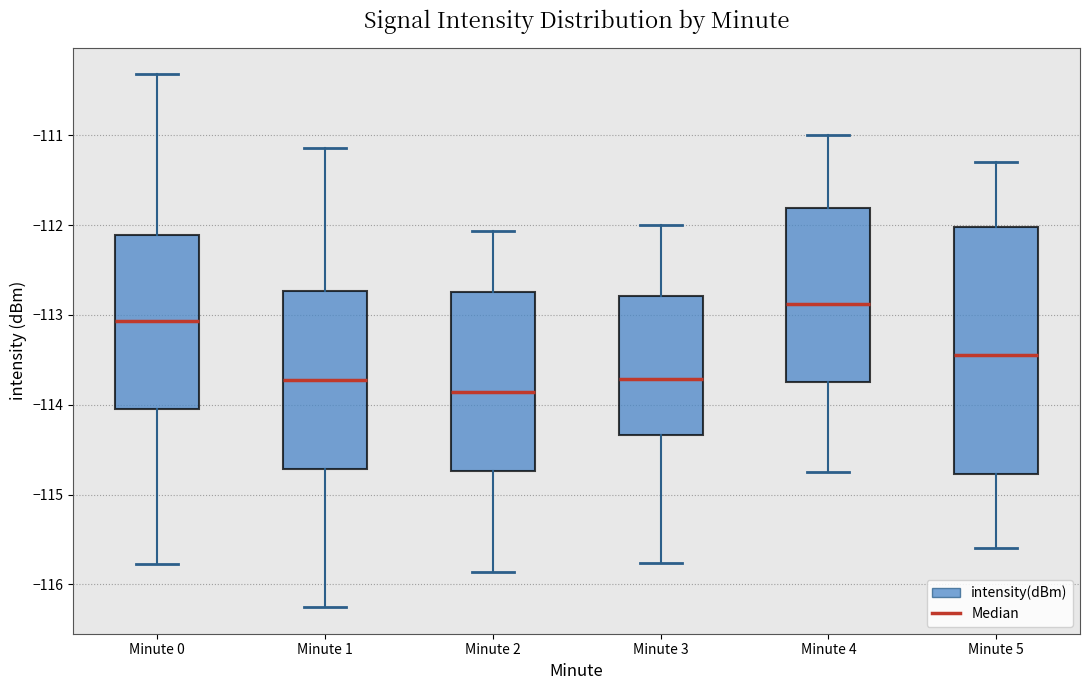

Reading left to right, read every box against the y-axis: the position of its median line, the range the box covers, and the ends of its whiskers. The values are not printed on the chart, so give them approximately, as read against the axis.

Minute 0: median -113.1, box -114.1 to -112.1, whiskers -115.8 to -110.3
Minute 1: median -113.7, box -114.7 to -112.7, whiskers -116.3 to -111.1
Minute 2: median -113.9, box -114.7 to -112.7, whiskers -115.9 to -112.1
Minute 3: median -113.7, box -114.3 to -112.8, whiskers -115.8 to -112.0
Minute 4: median -112.9, box -113.7 to -111.8, whiskers -114.7 to -111.0
Minute 5: median -113.4, box -114.8 to -112.0, whiskers -115.6 to -111.3